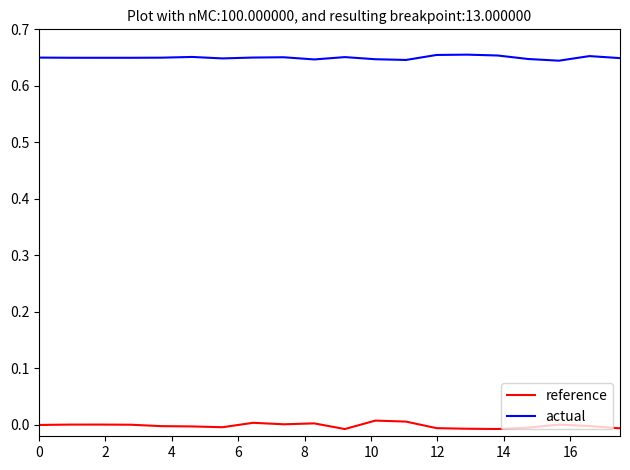

True or false: actual and reference cross at least once.

False